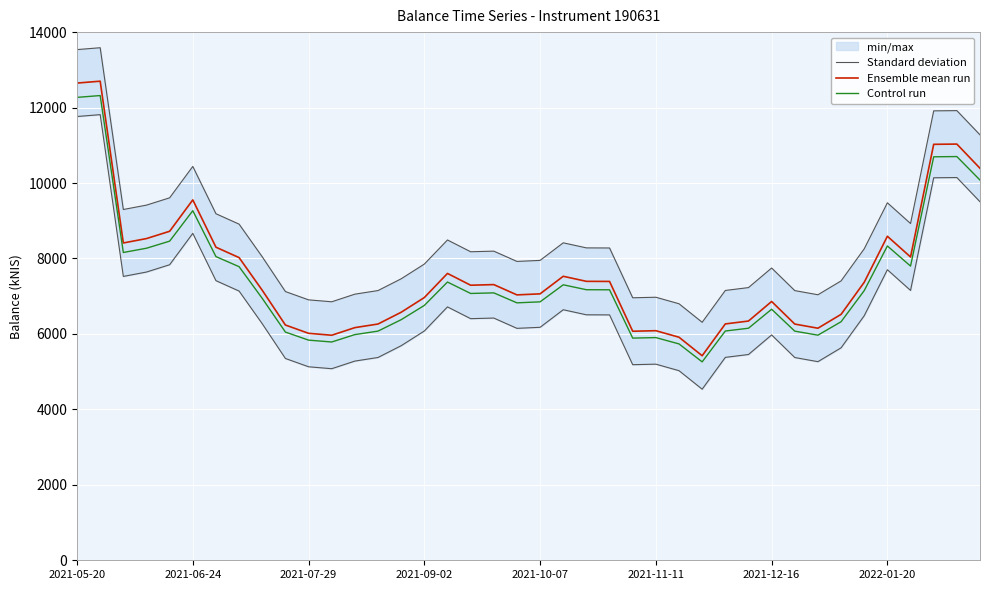

What is the minimum value shown in the chart?

4534.8